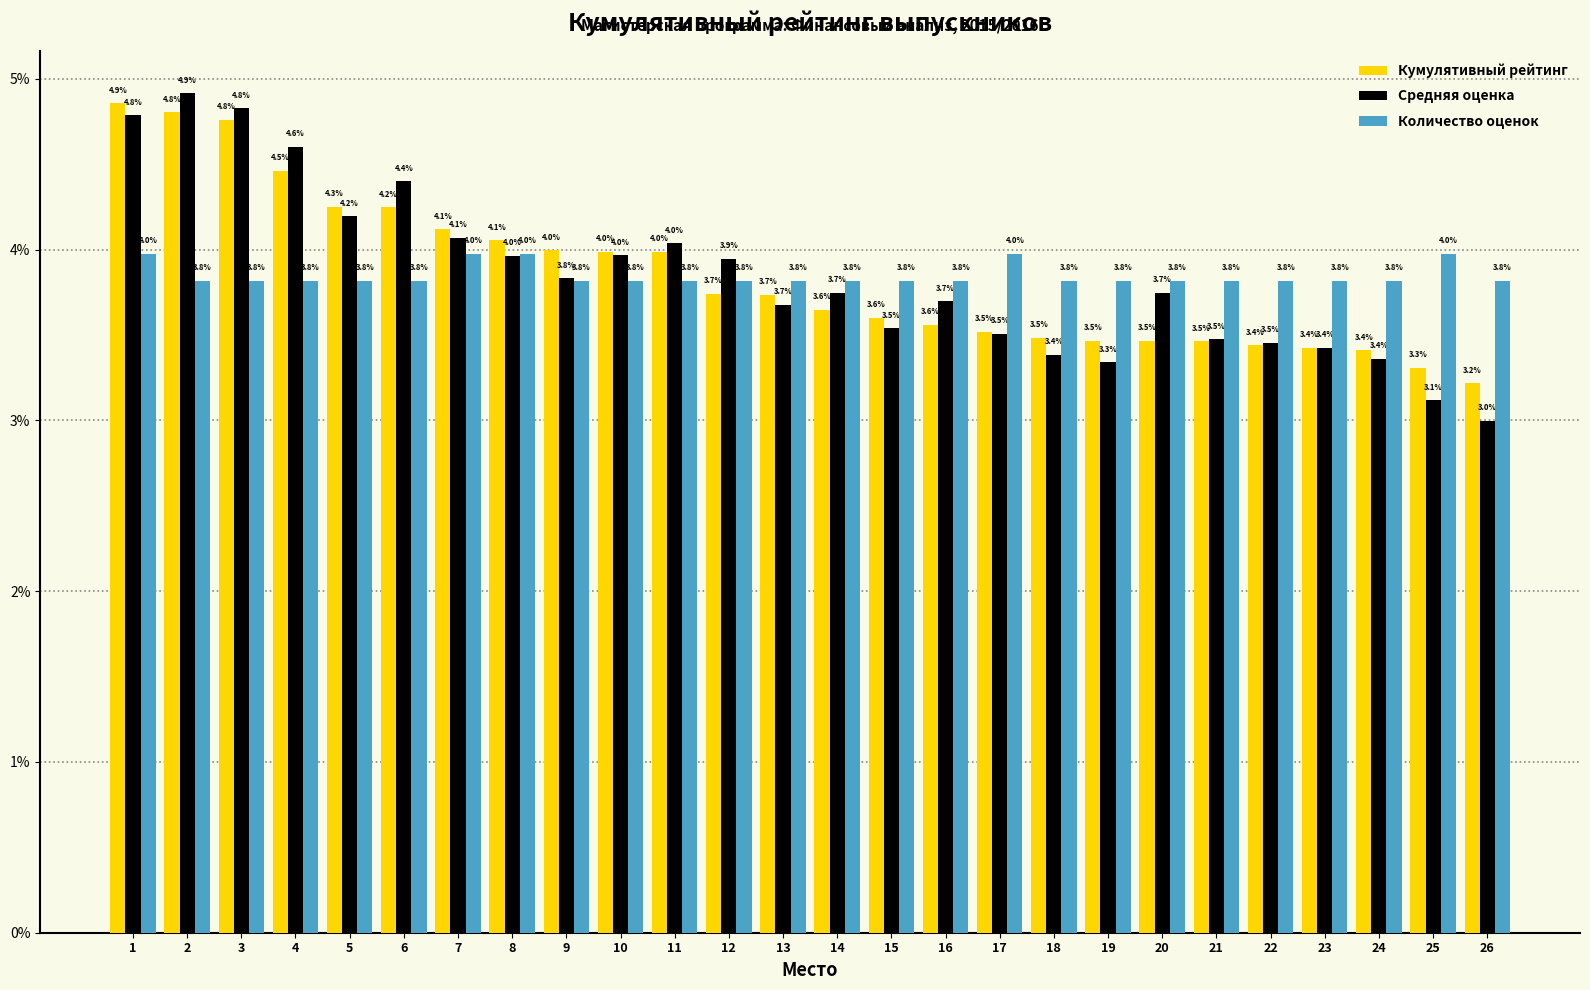

Reading right to left, transcribe all the data shown in this chart.

Кумулятивный рейтинг: 26=0.0	25=0.0	24=0.0	23=0.0	22=0.0	21=0.0	20=0.0	19=0.0	18=0.0	17=0.0	16=0.0	15=0.0	14=0.0	13=0.0	12=0.0	11=0.0	10=0.0	9=0.0	8=0.0	7=0.0	6=0.0	5=0.0	4=0.0	3=0.0	2=0.0	1=0.0
Средняя оценка: 26=0.0	25=0.0	24=0.0	23=0.0	22=0.0	21=0.0	20=0.0	19=0.0	18=0.0	17=0.0	16=0.0	15=0.0	14=0.0	13=0.0	12=0.0	11=0.0	10=0.0	9=0.0	8=0.0	7=0.0	6=0.0	5=0.0	4=0.0	3=0.0	2=0.0	1=0.0
Количество оценок: 26=0.0	25=0.0	24=0.0	23=0.0	22=0.0	21=0.0	20=0.0	19=0.0	18=0.0	17=0.0	16=0.0	15=0.0	14=0.0	13=0.0	12=0.0	11=0.0	10=0.0	9=0.0	8=0.0	7=0.0	6=0.0	5=0.0	4=0.0	3=0.0	2=0.0	1=0.0